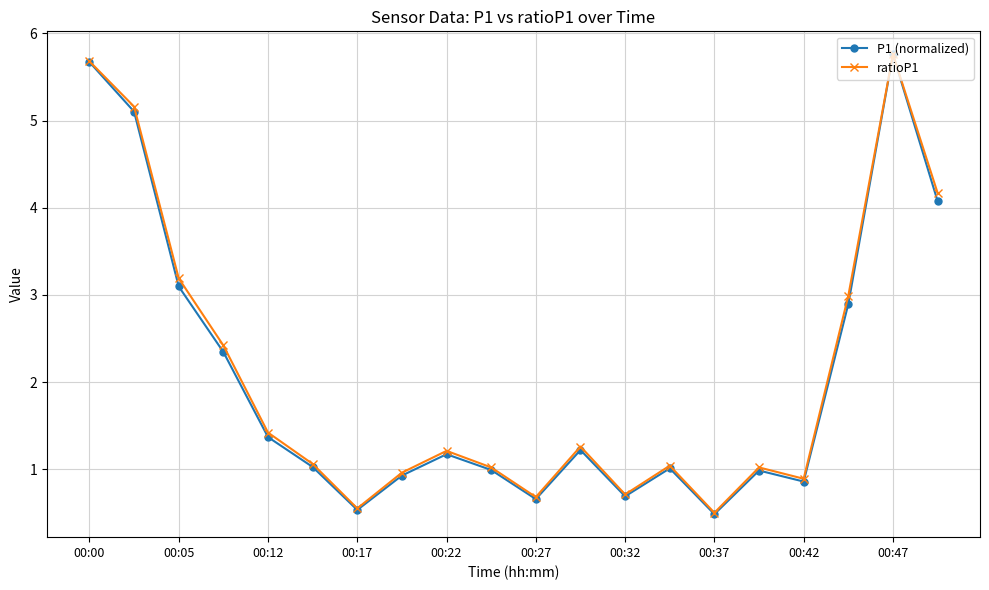

Does the chart have visible grid lines?

Yes